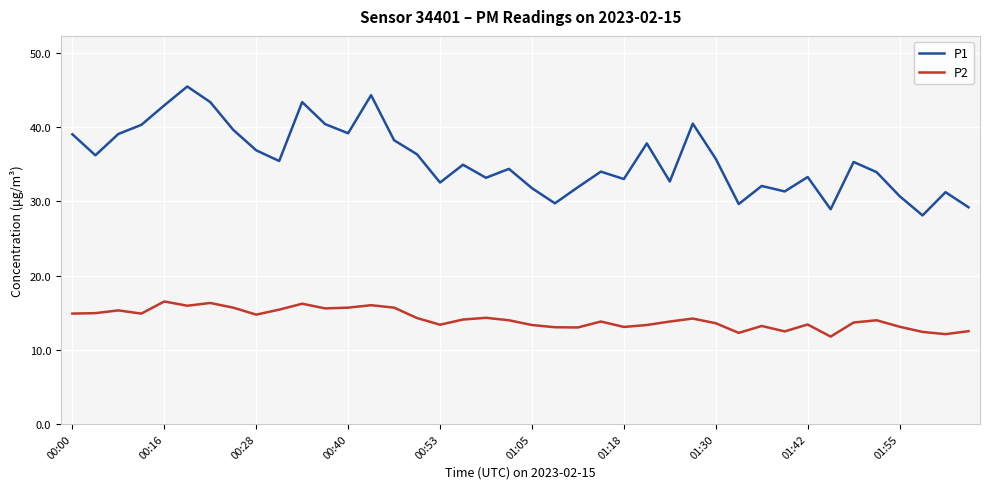

What is the difference between the maximum and minimum values in the P2 series?

4.7